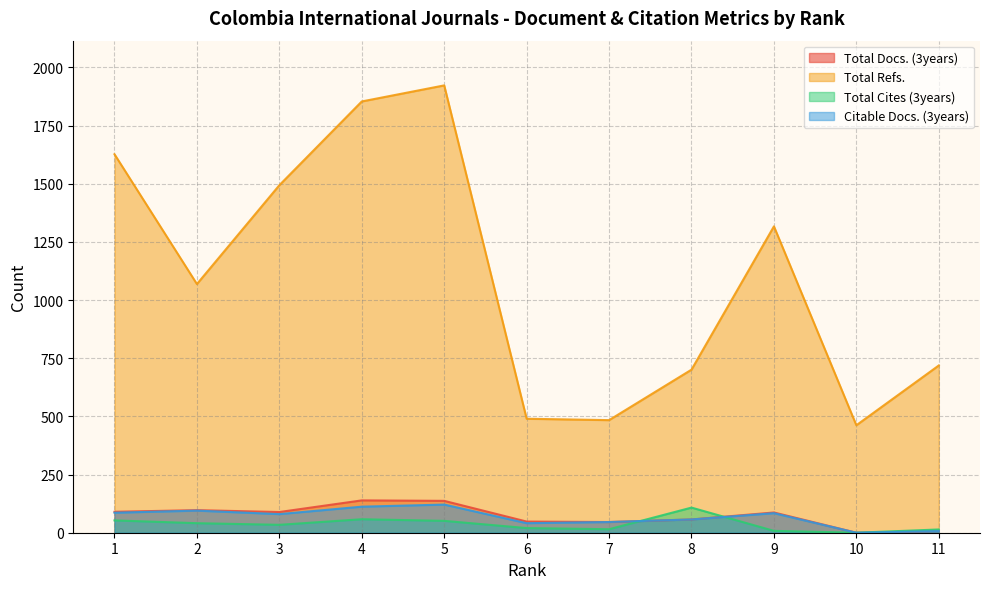

What is the maximum value for Citable Docs. (3years)?

121